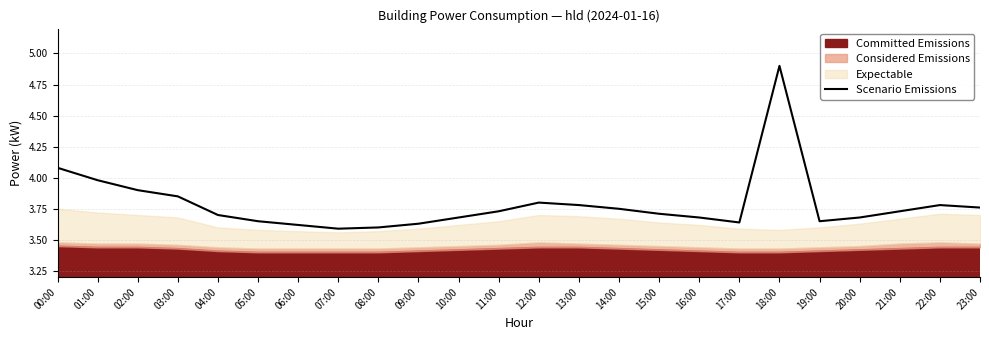

The value at 17:00 is 1.2. True or false?

False